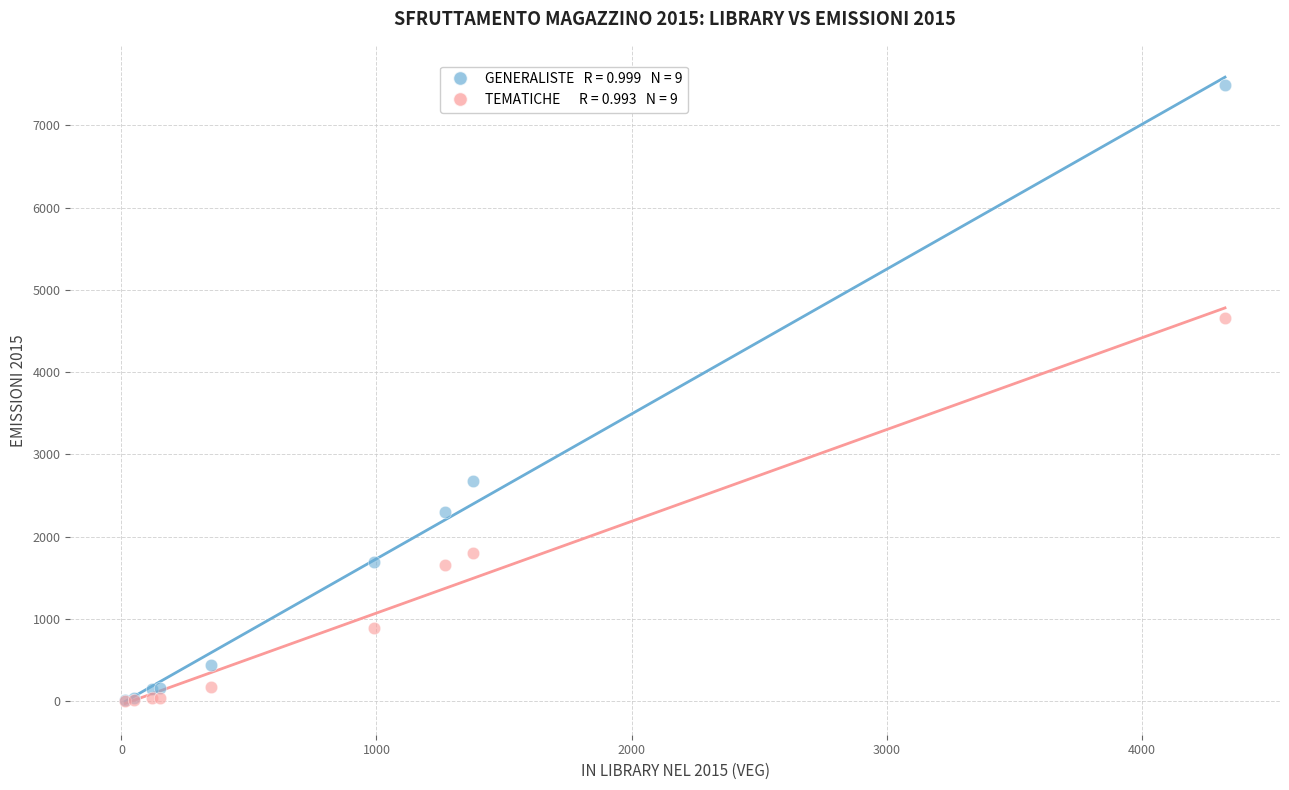

Across all series, what Y value is closest to 3745?

4657